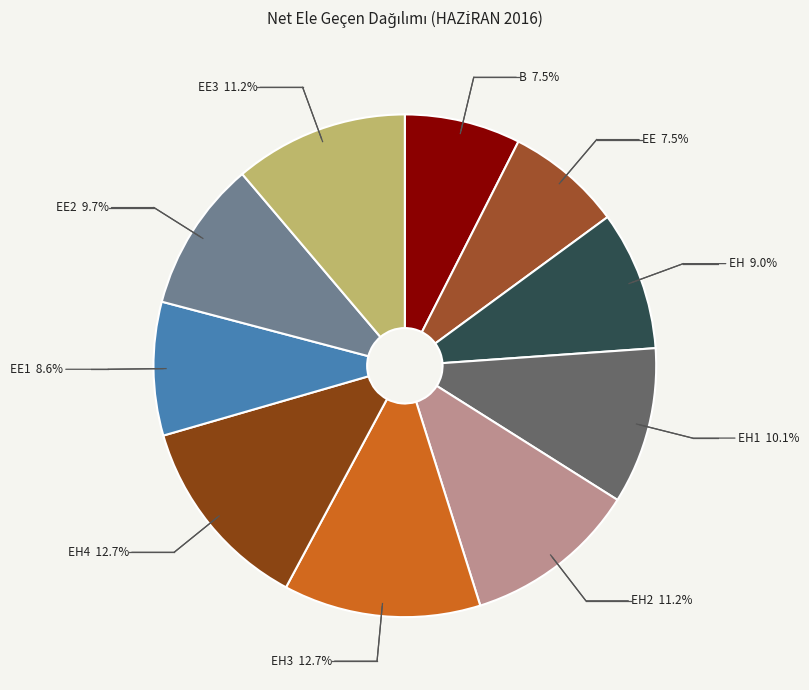

Do EE and EH1 together represent more than half of the pie?

No